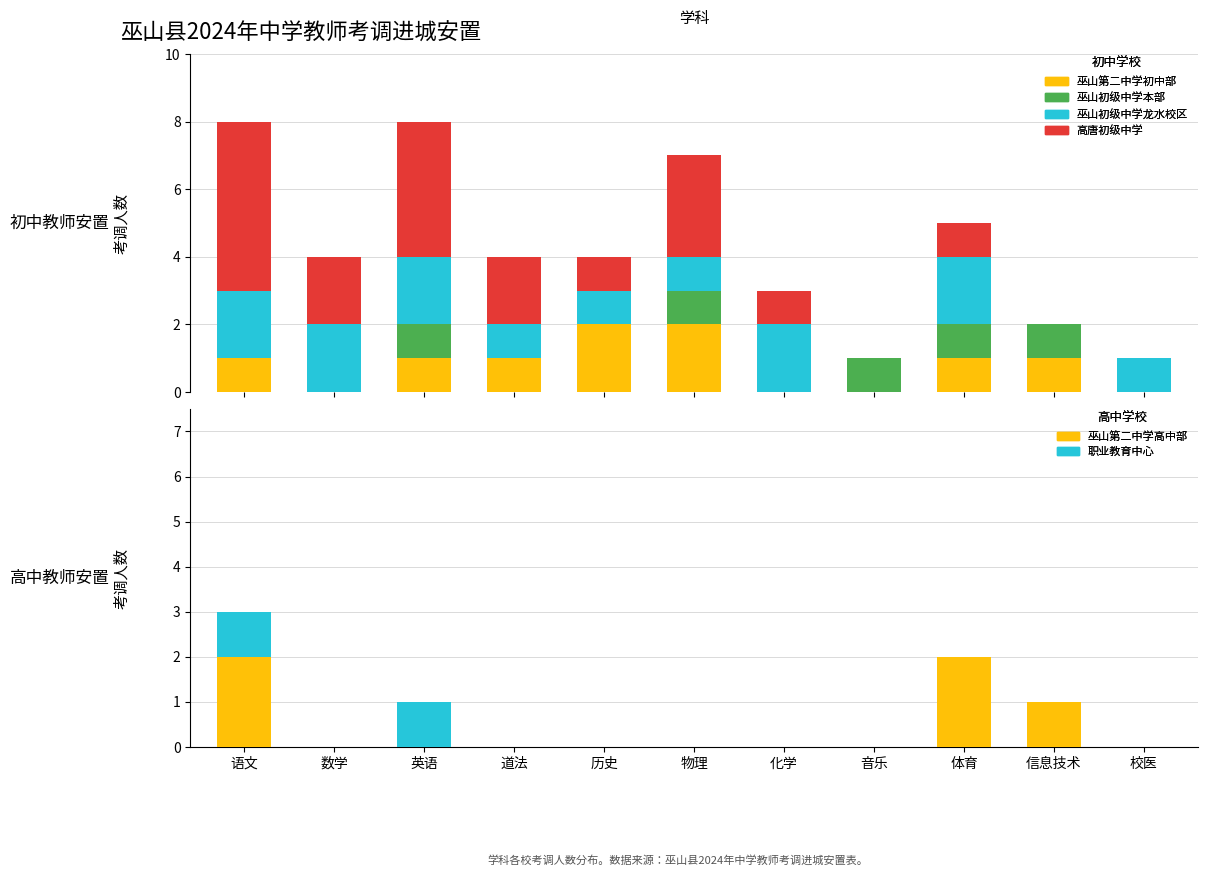

True or false: 巫山初级中学本部 has a value of 2 at 音乐.

False